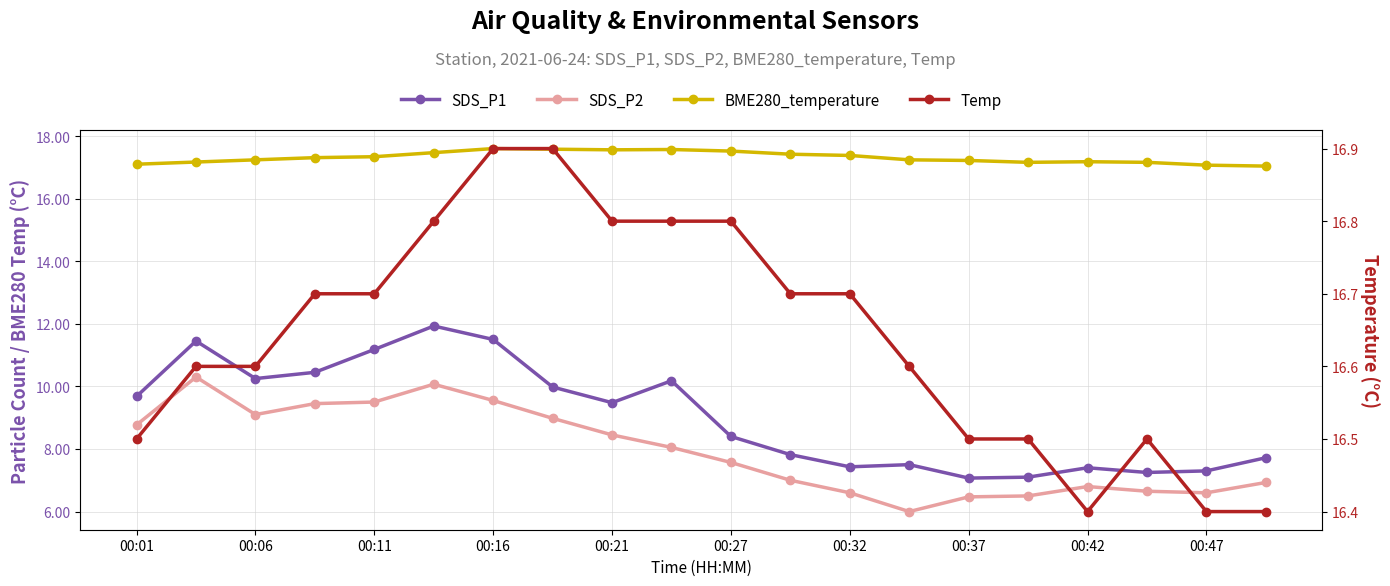

True or false: SDS_P2 and BME280_temperature cross at least once.

False